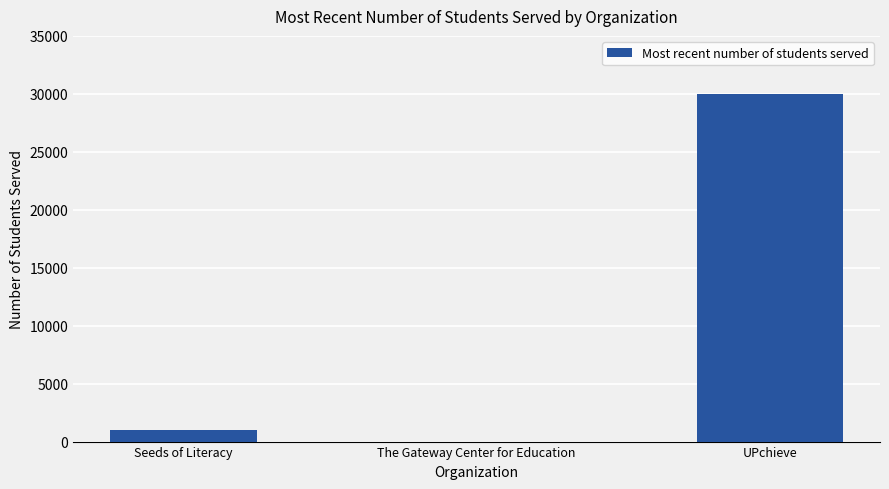

Where is the data nearest to the value 15000?

Seeds of Literacy